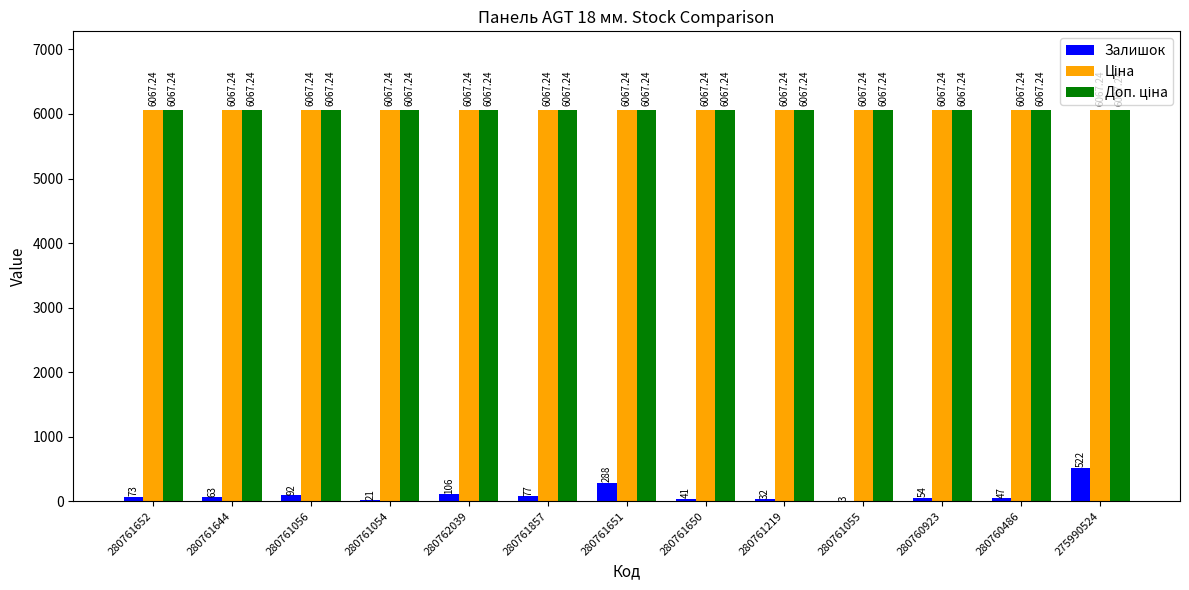

How many groups of bars are there?

13